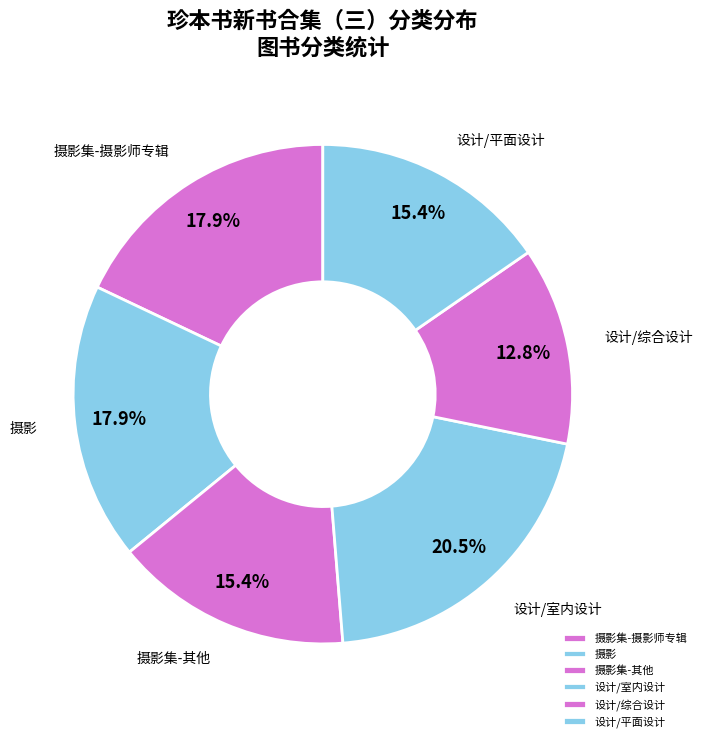

Which slice is the smallest?

设计/综合设计